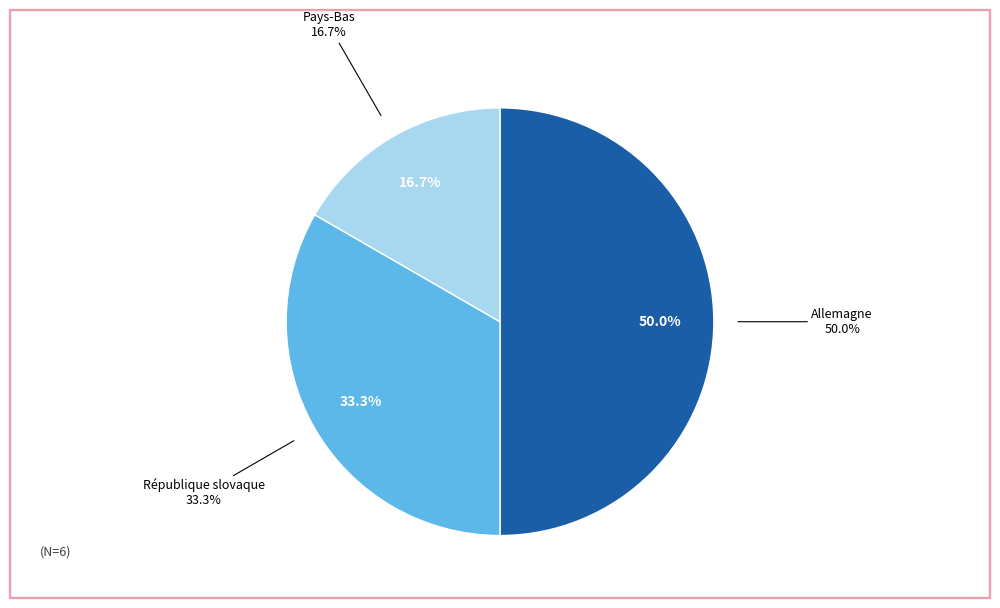

The République slovaque slice represents 44% of the pie. True or false?

False